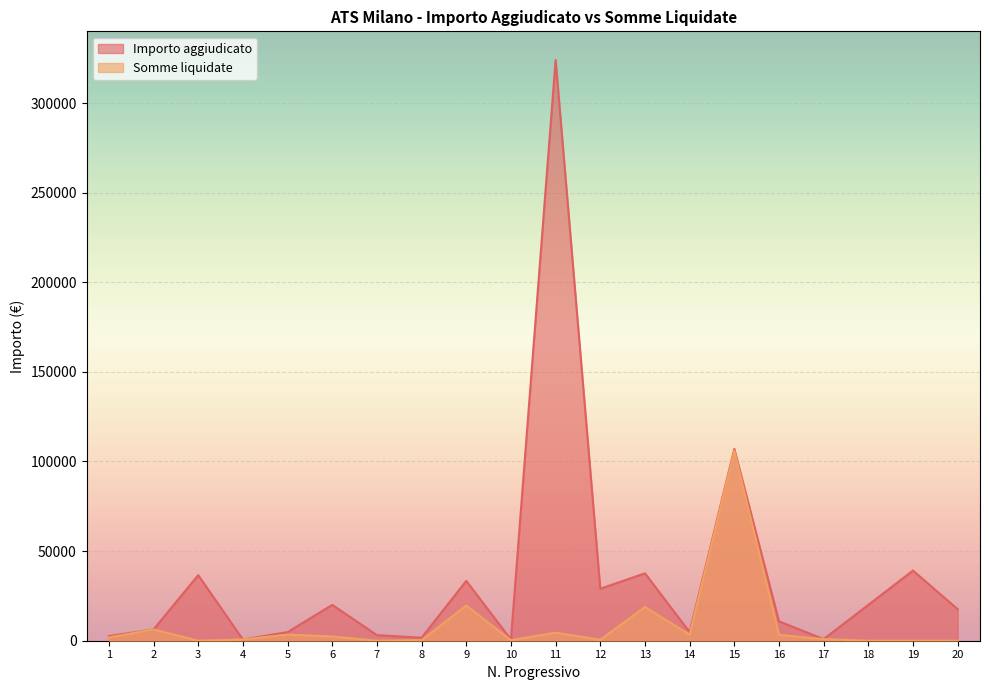

At which label does Somme liquidate reach its peak?

15